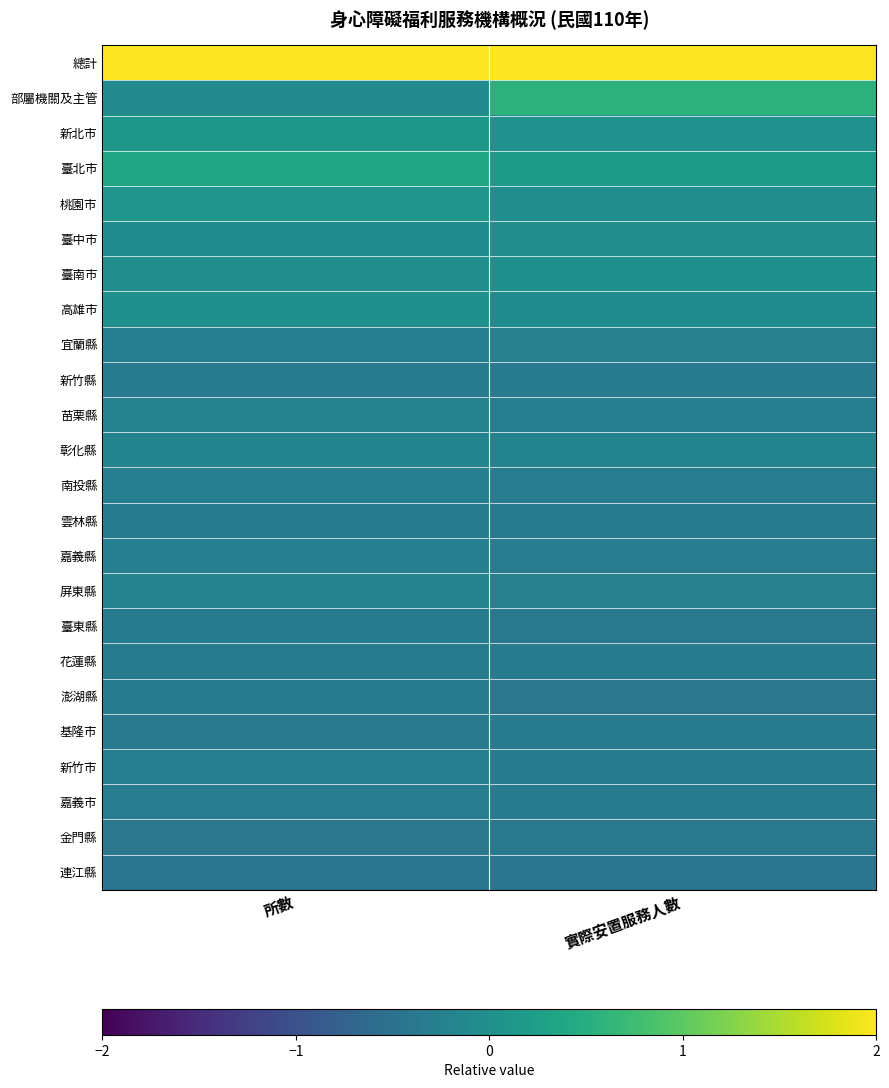

At 實際安置服務人數, list the series in order from smallest to largest.

連江縣, 澎湖縣, 金門縣, 臺東縣, 基隆市, 嘉義市, 雲林縣, 花蓮縣, 新竹市, 新竹縣, 南投縣, 嘉義縣, 苗栗縣, 宜蘭縣, 屏東縣, 彰化縣, 高雄市, 桃園市, 臺中市, 臺南市, 新北市, 臺北市, 部屬機關及主管, 總計